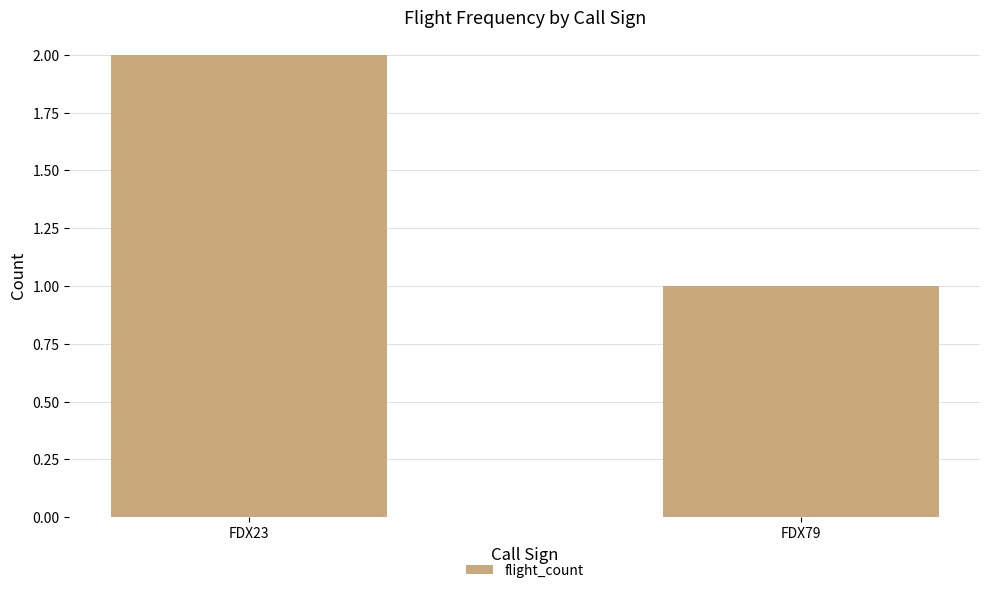

At which category does the chart reach its peak across all series?

FDX23